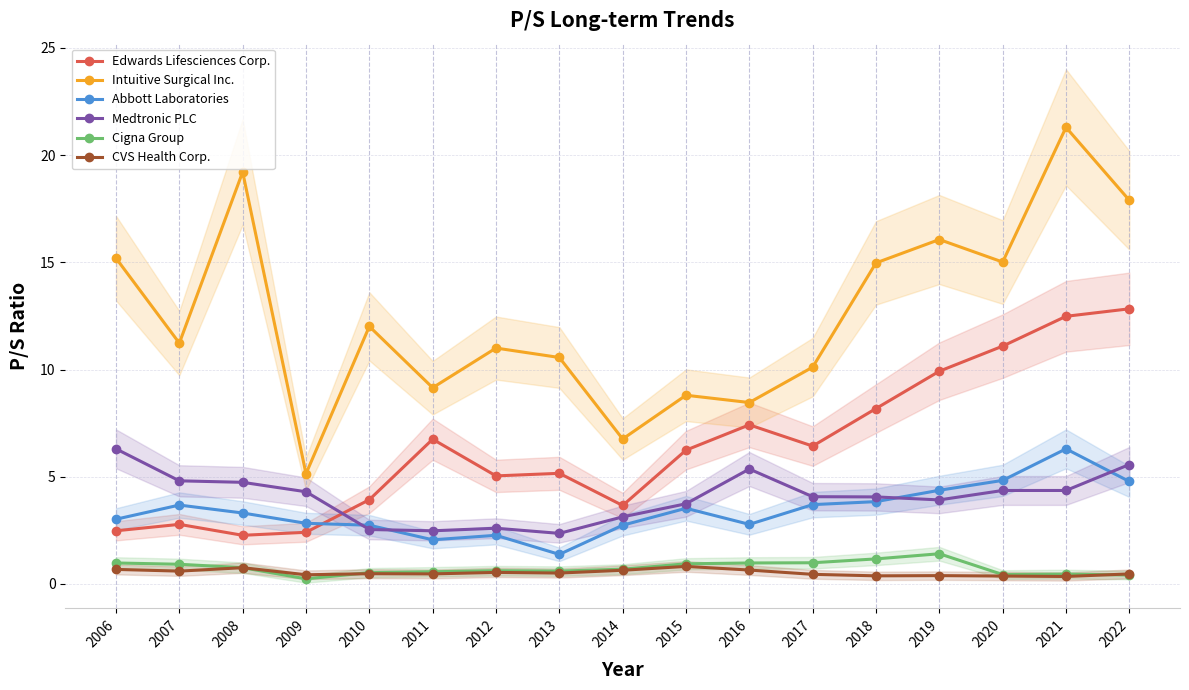

At which label does Medtronic PLC first exceed 4?

2006